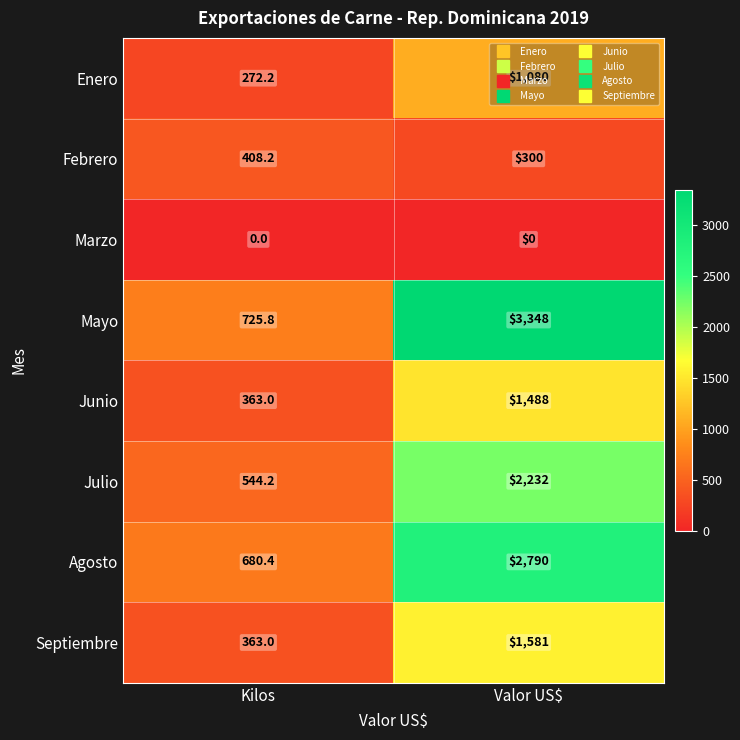

What is the sum of all Julio values?

2776.2